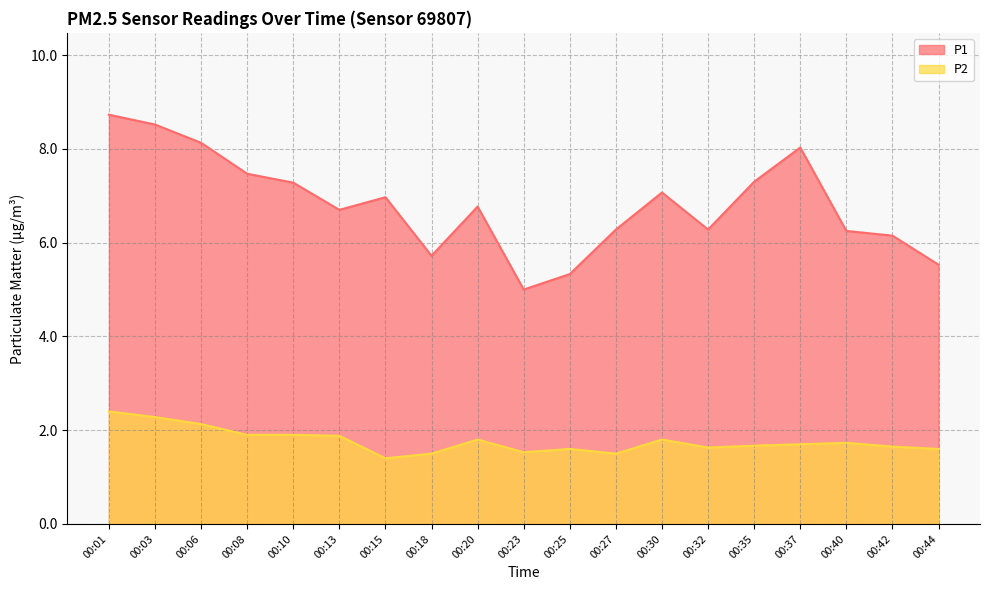

Which label corresponds to the largest value in the chart?

00:01